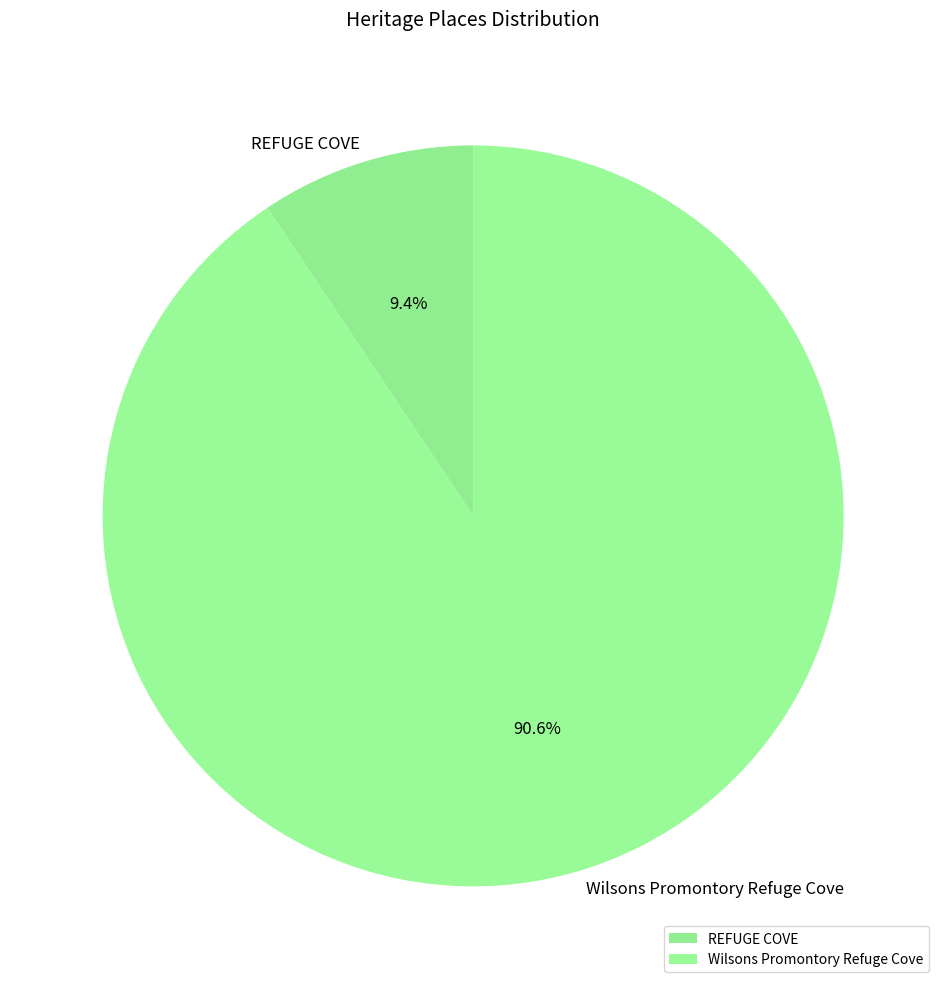

What is the smallest slice in the pie chart?

REFUGE COVE